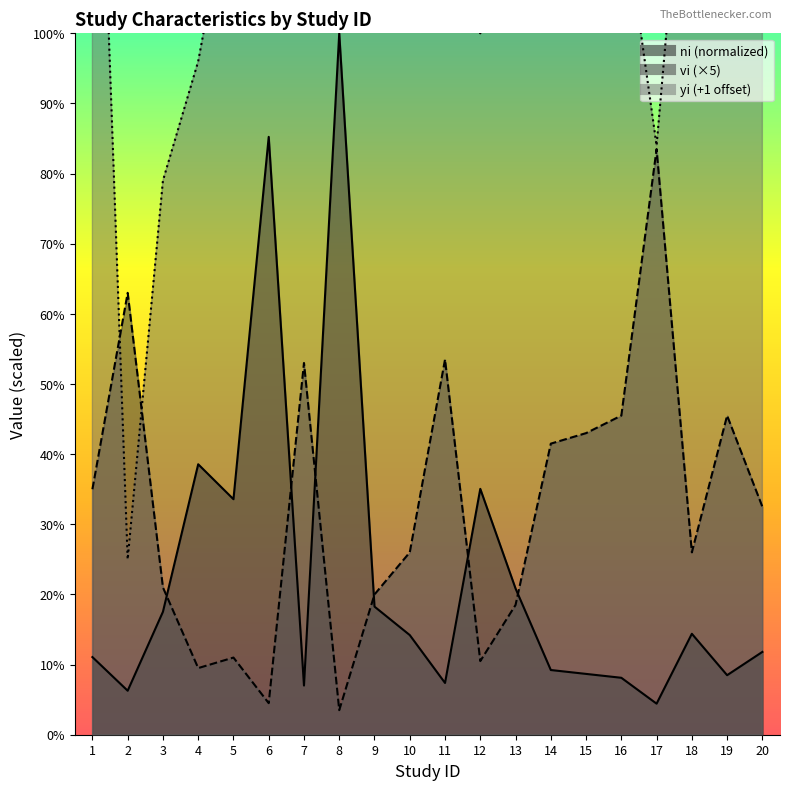

Which series changed the most between 2 and 3?

yi